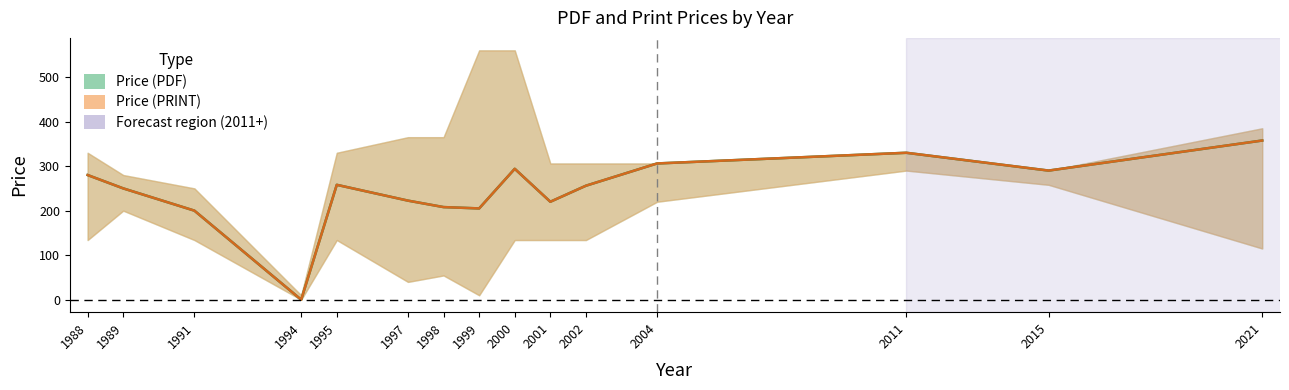

In Price (PRINT) mid, how many points are lower than both neighbors (excluding endpoints)?

4